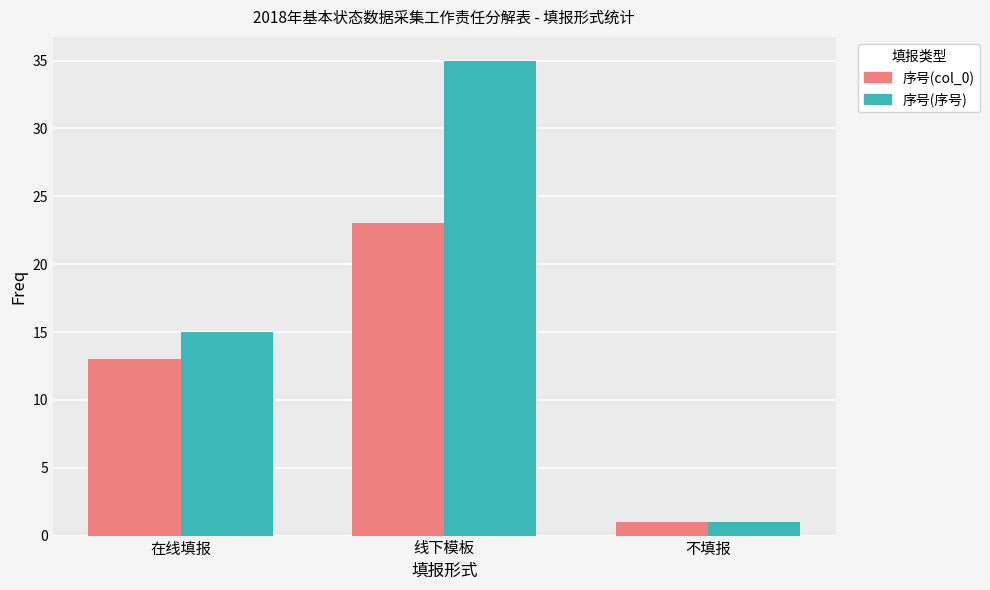

Reading left to right, extract all data points from this chart.

序号(col_0): 13	23	1
序号(序号): 15	35	1